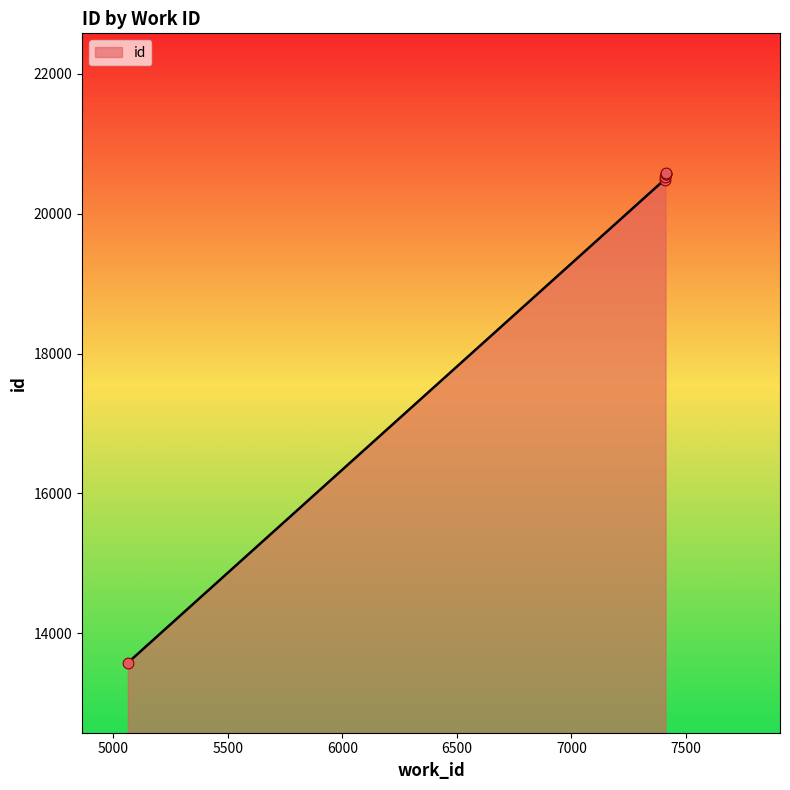

Approximately how many times larger is the value at 7411 compared to 7411?

1.0